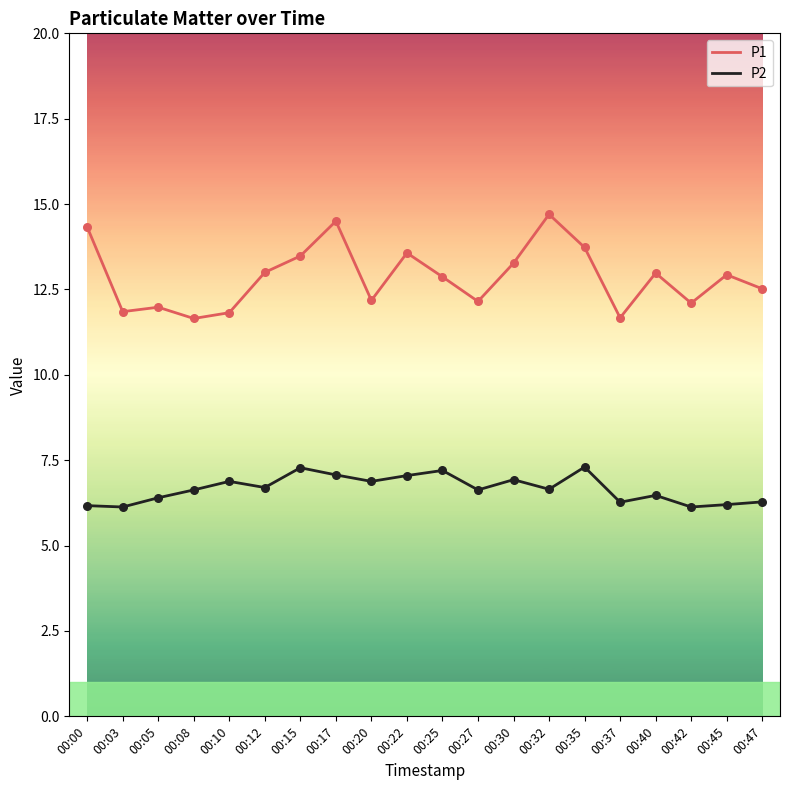

Is the value of P1 at 00:45 greater than the value of P2 at 00:17?

Yes